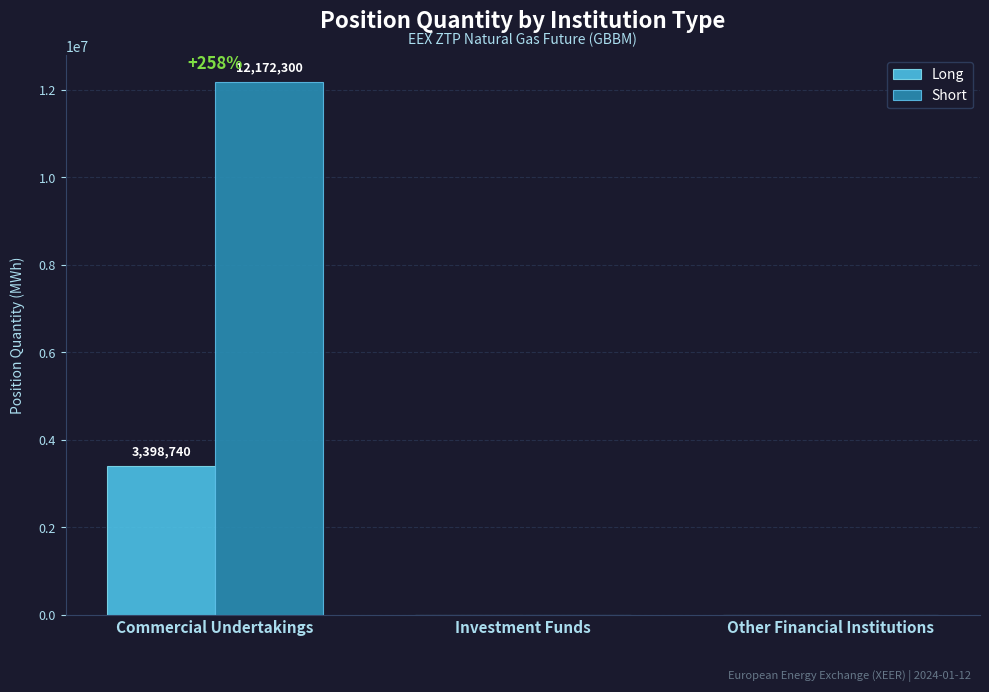

Are the bars horizontal?

No